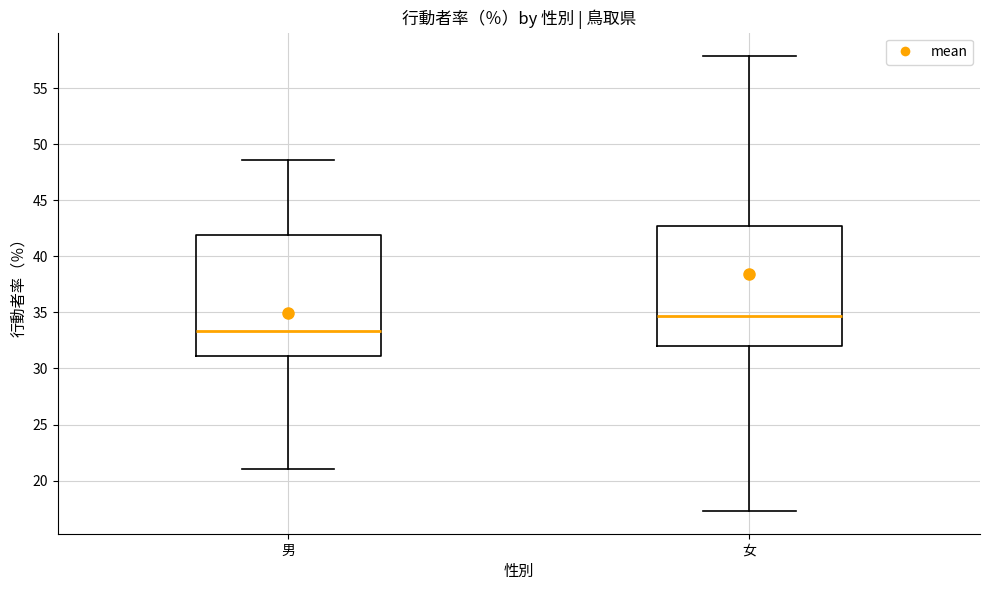

Reading left to right, transcribe this box plot: for each box, give where its median line is, the range the box spans, and where its two whiskers end, as read against the y-axis. The values are not printed on the chart, so give them approximately, as read against the axis.

男: median 33.5, box 31.0 to 42.0, whiskers 21.0 to 48.5
女: median 34.5, box 32.0 to 42.5, whiskers 17.5 to 58.0